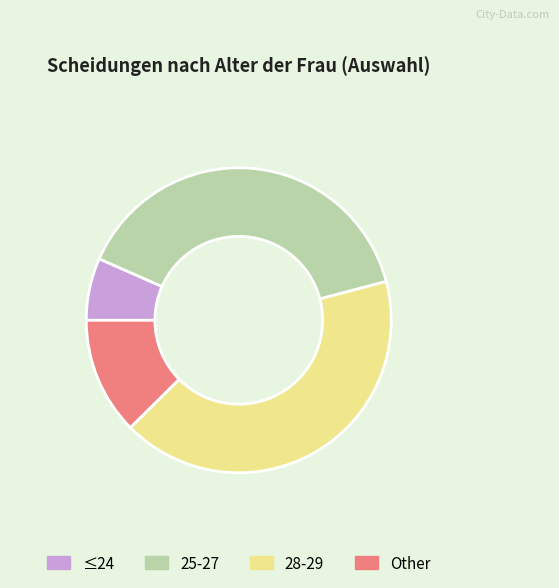

Is there any slice that represents more than half of the pie?

No